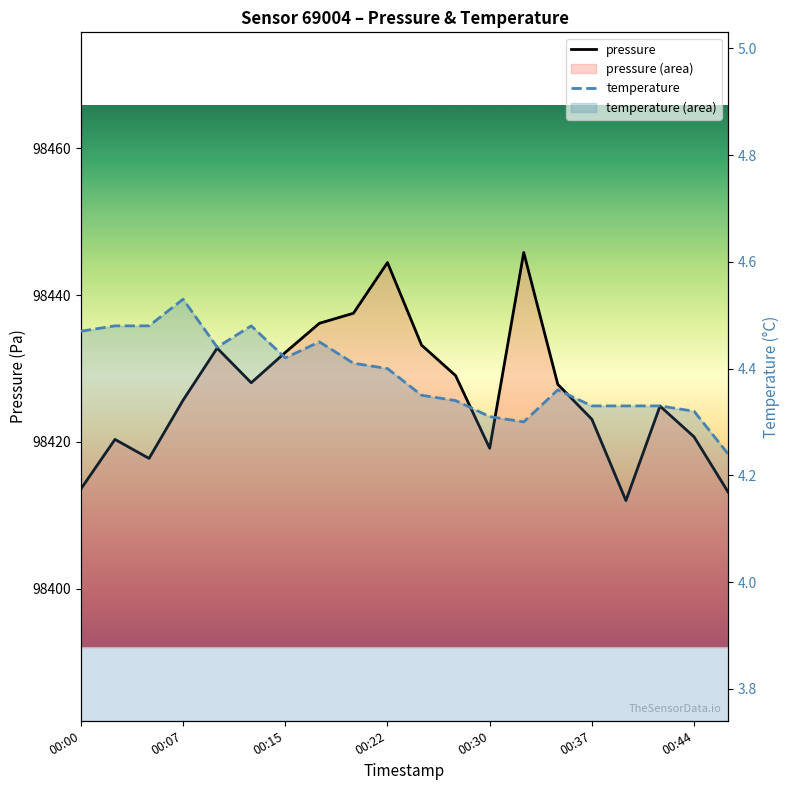

Count the temperature values in the range 4 to 5.

20